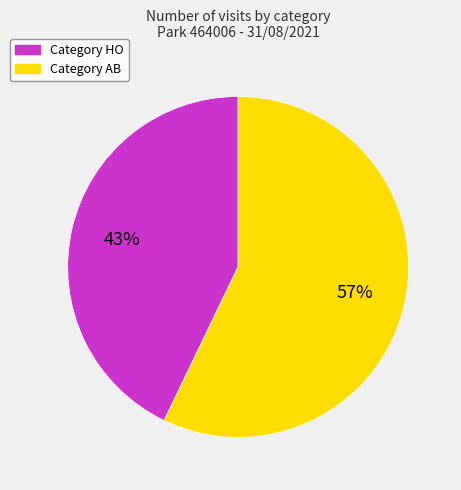

To the nearest percent, what is the difference between the largest and smallest slice percentages?

14%